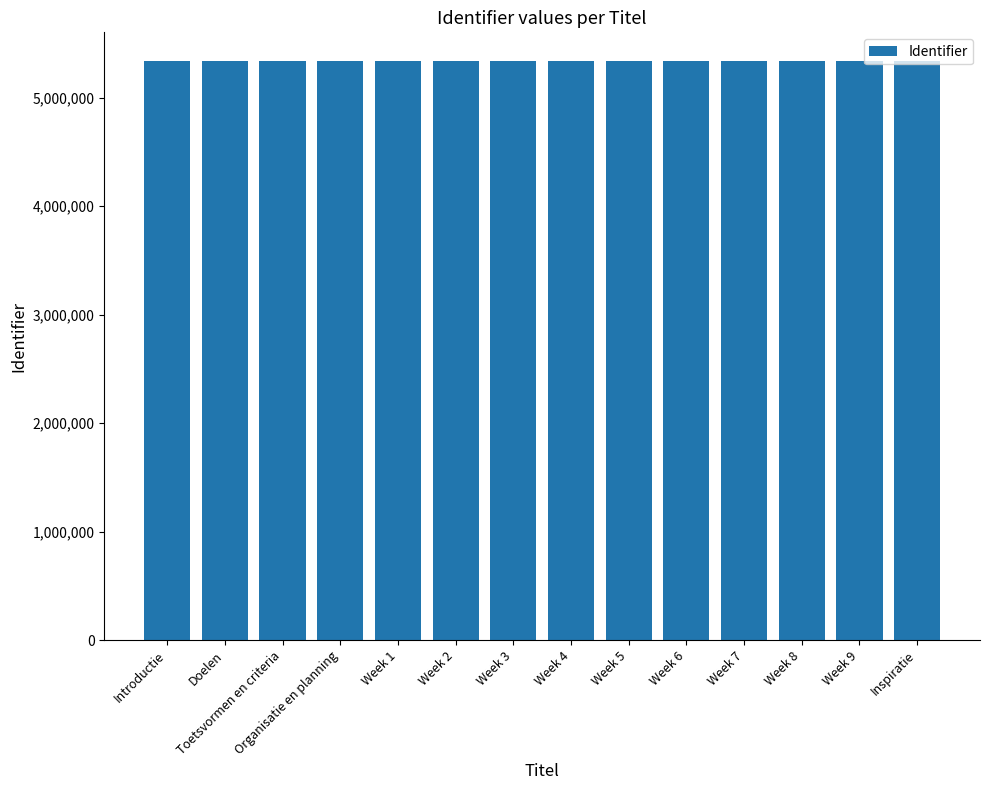

What is the ratio of the value at Week 8 to the value at Doelen?

1.0